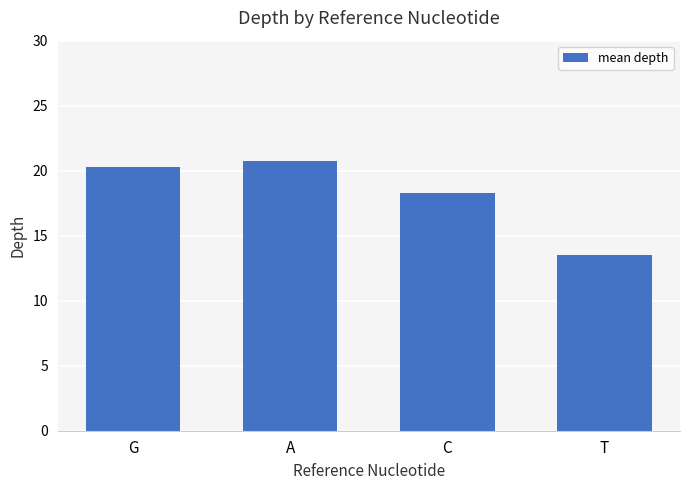

What is the greatest value displayed?

20.7